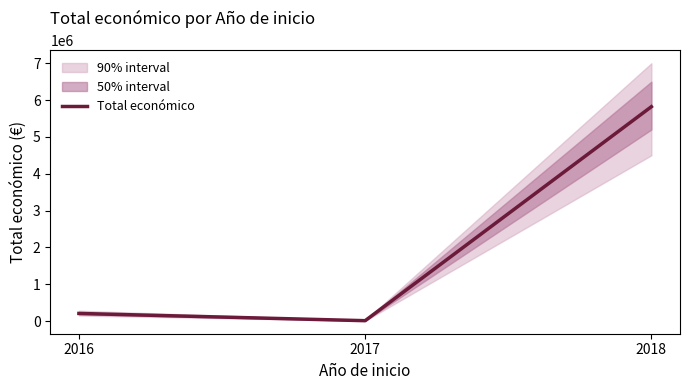

Is this an area chart (filled region under the line)?

No